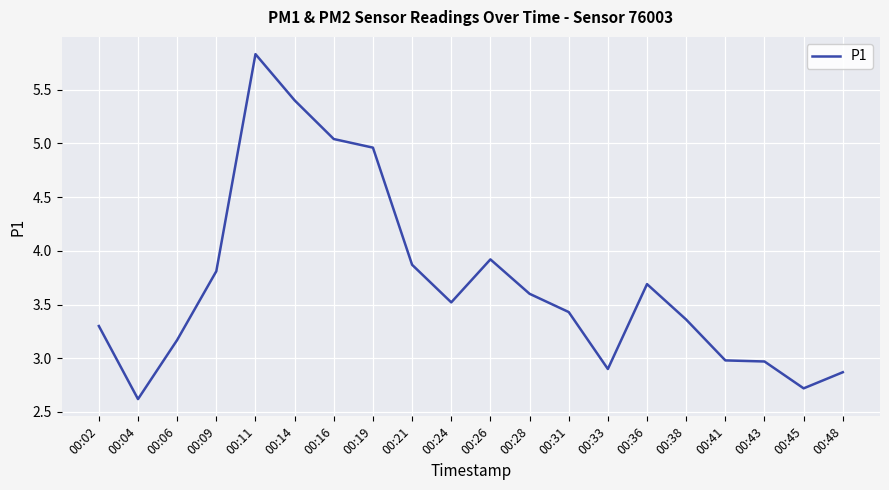

True or false: the data shows 9.1 at 00:11.

False